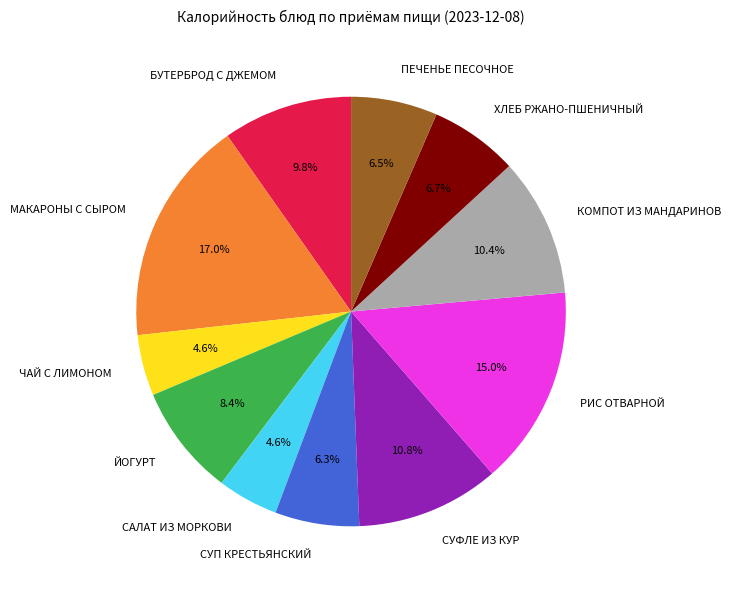

Is there a majority slice in this chart?

No